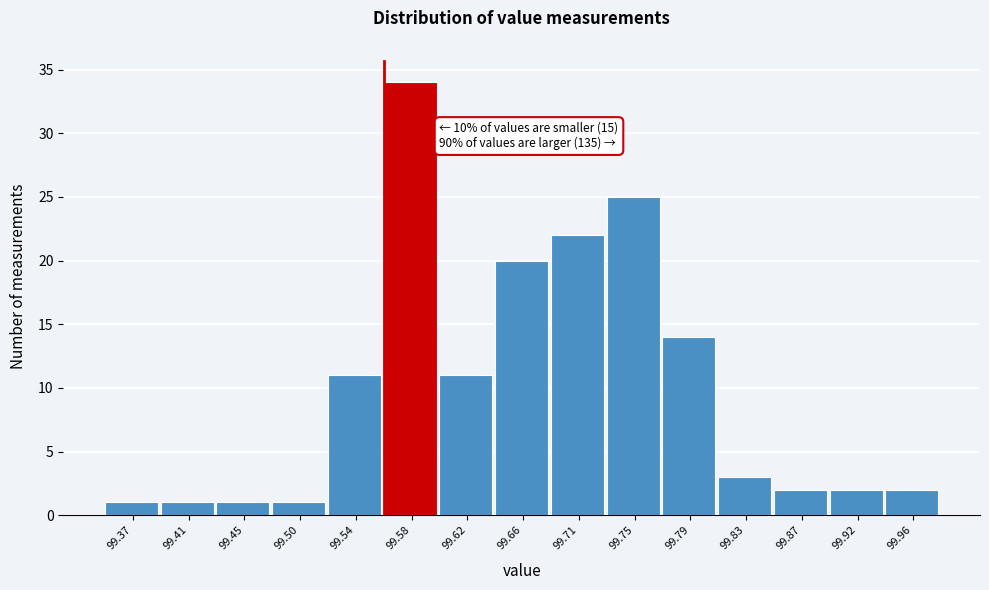

Reading right to left, list all the values displayed in this chart.

2	2	2	3	14	25	22	20	11	34	11	1	1	1	1